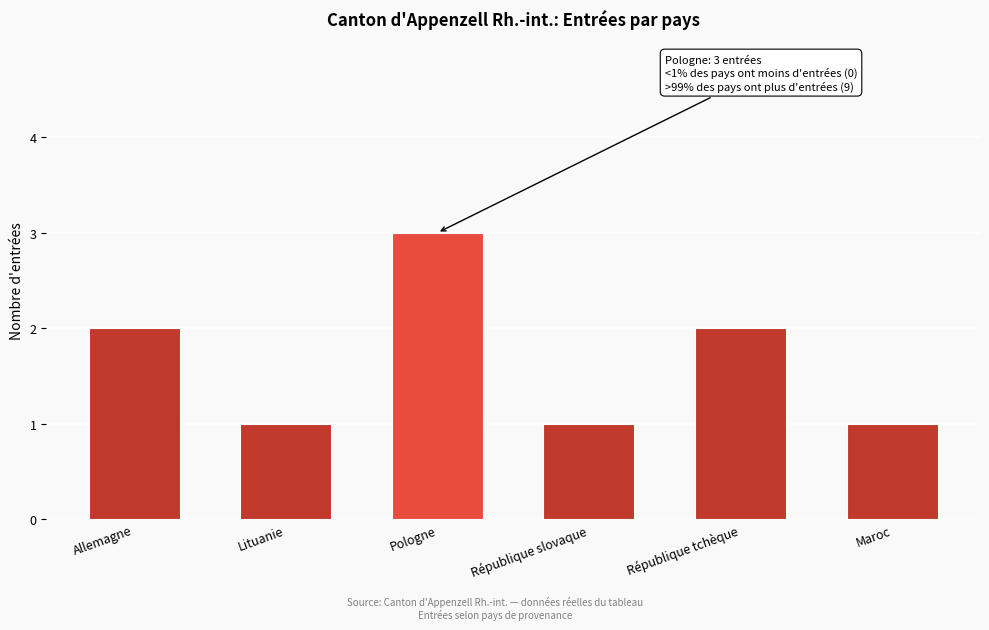

Reading right to left, extract all data points from this chart.

1	2	1	3	1	2